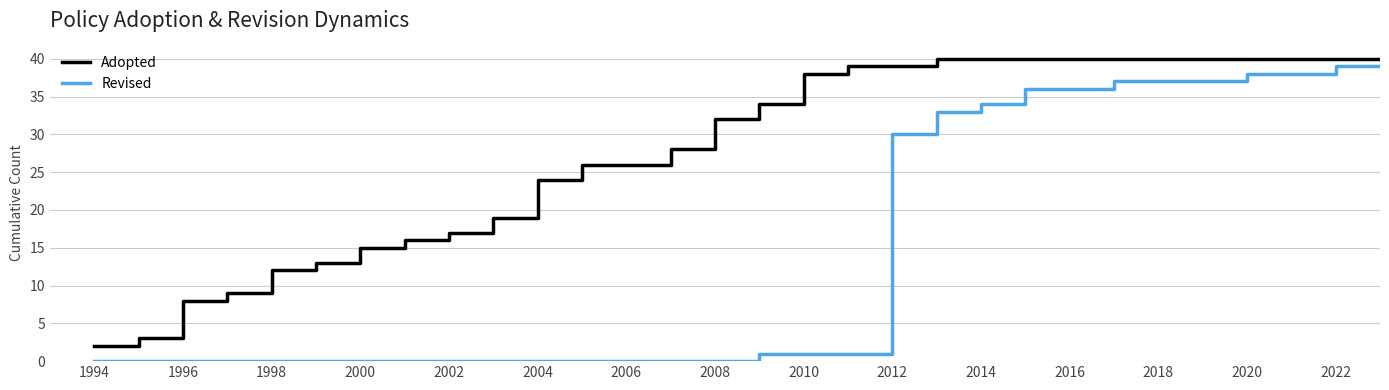

True or false: Adopted and Revised intersect in this chart.

False